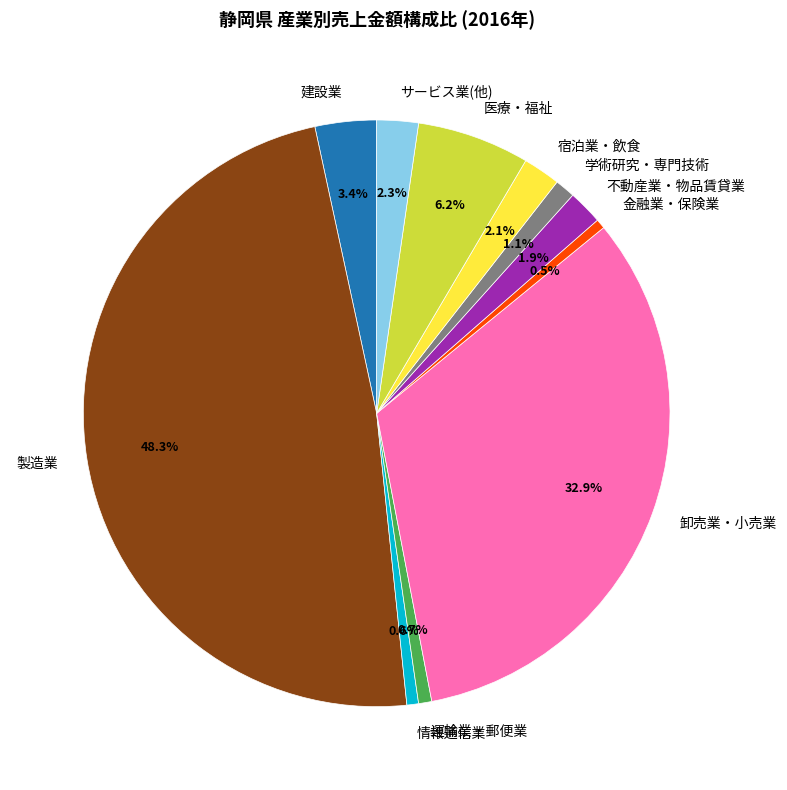

Is there any slice that represents more than half of the pie?

No